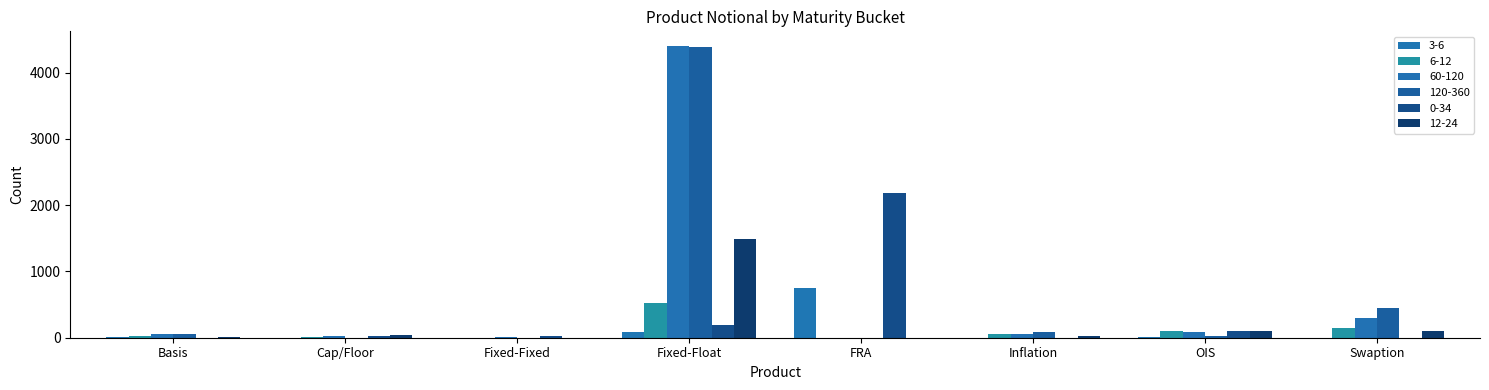

Between Inflation and Swaption, which series saw the biggest shift?

120-360